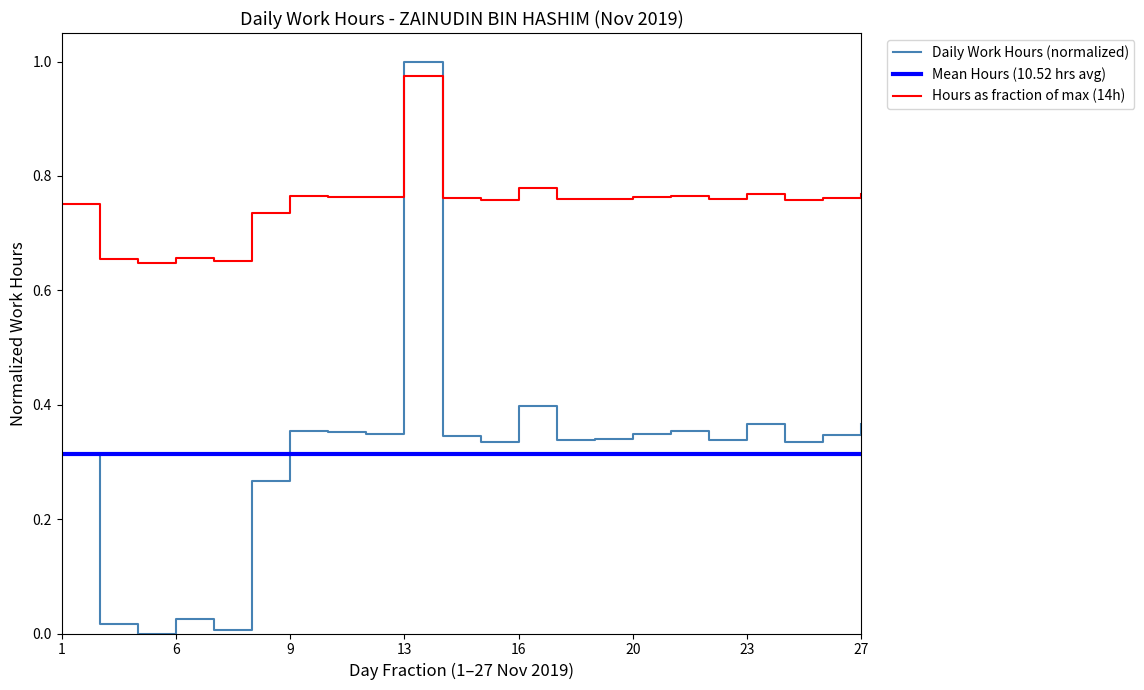

True or false: Hours as fraction of max (14h) and Mean Hours (10.52 hrs avg) intersect in this chart.

False